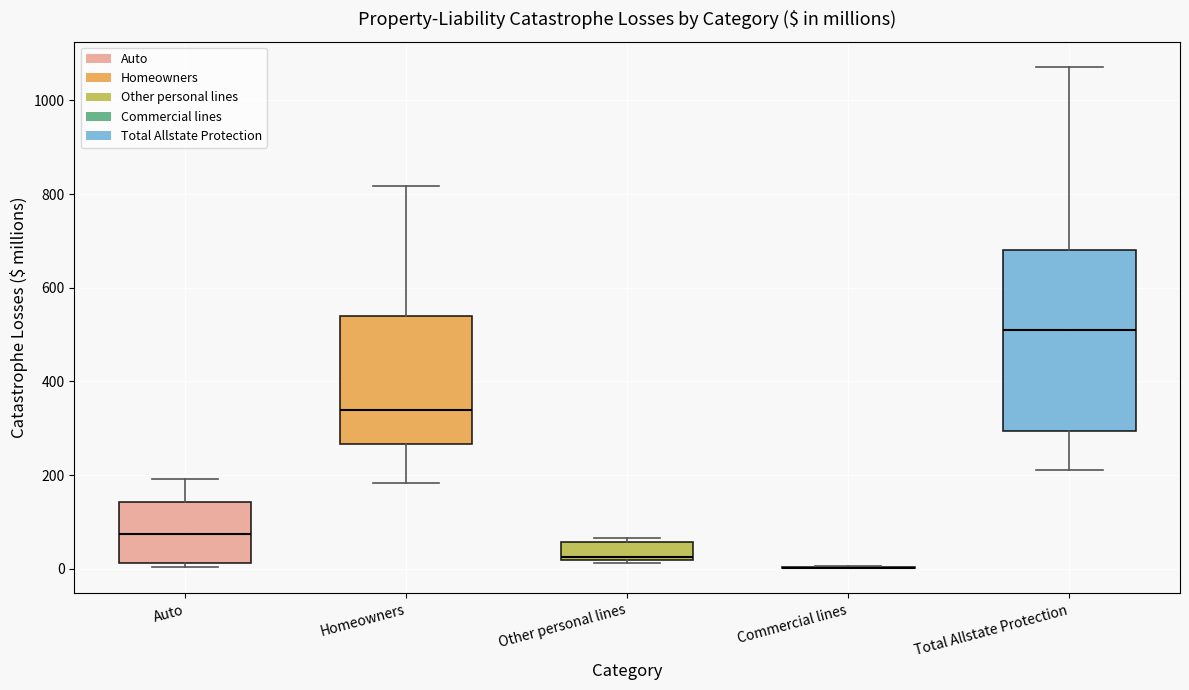

Which box is the tallest, from its lower edge to its upper edge?

Total Allstate Protection